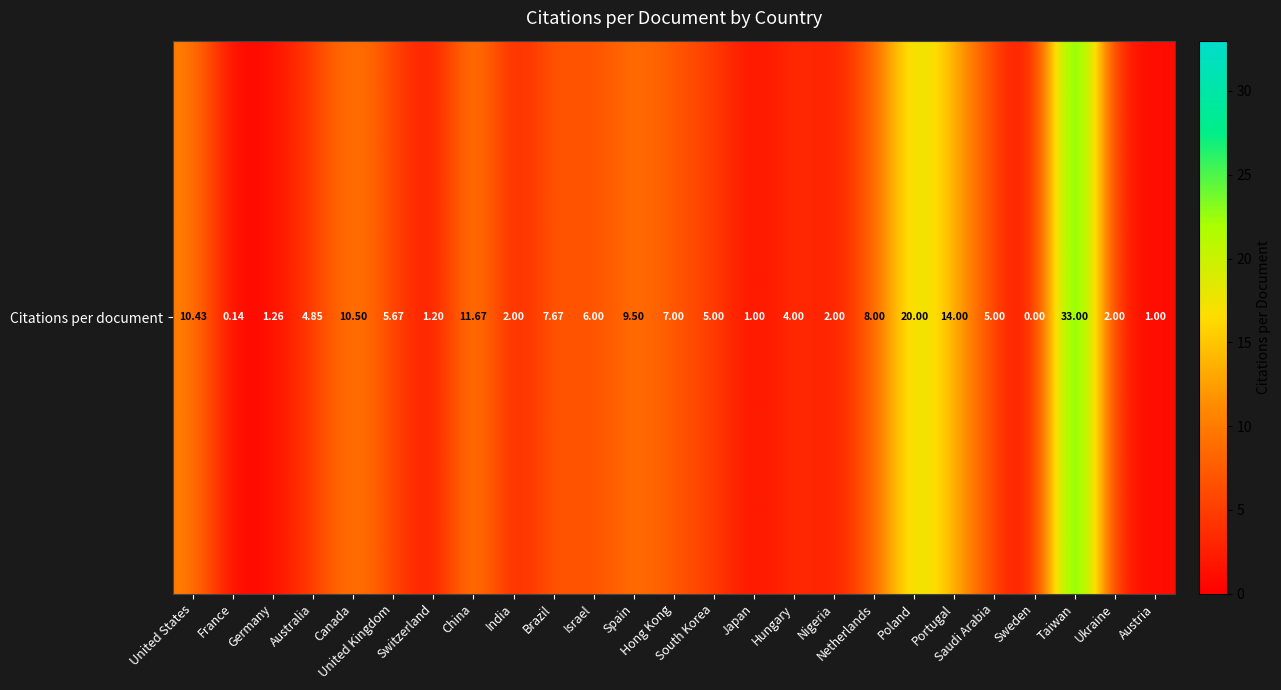

What is the sum of all values?

172.9